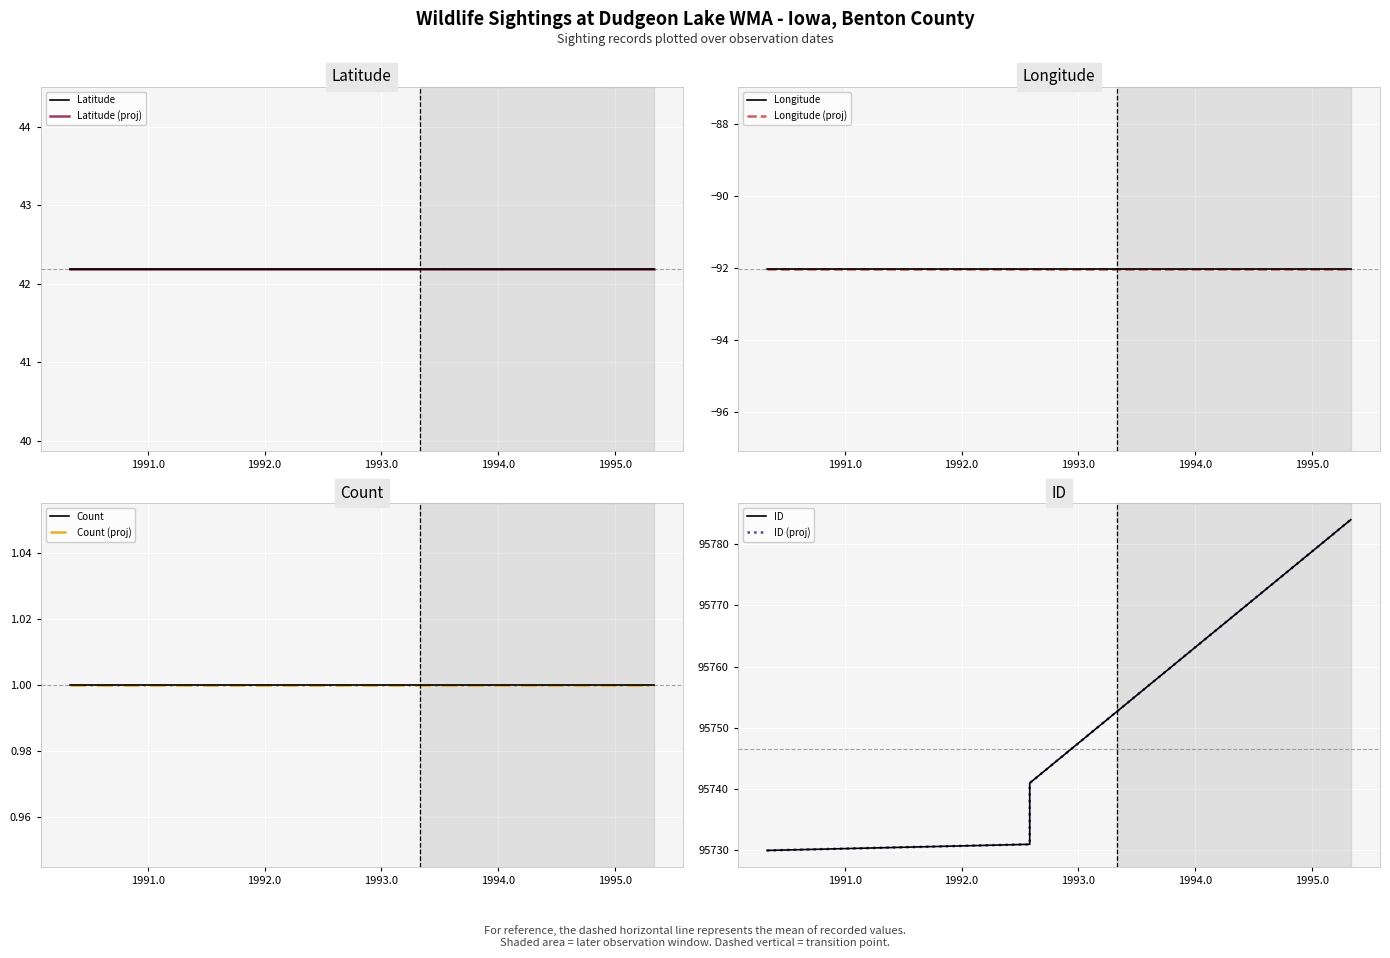

What is the approximate value of ID at 1995-05-06?

95784.0